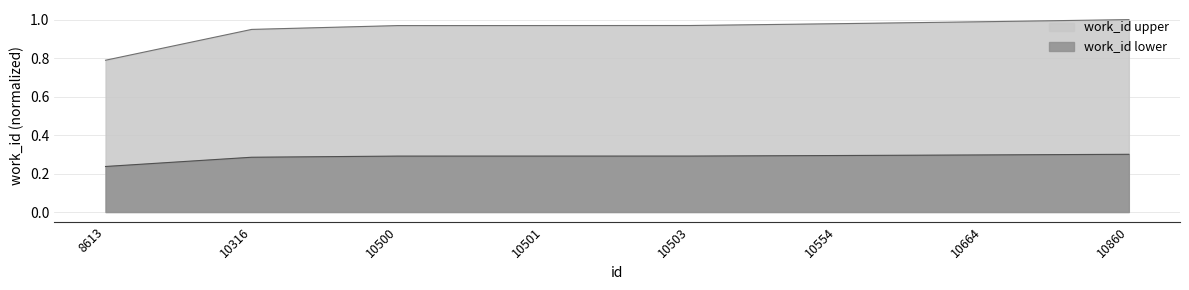

Between 10501 and 10503, which is larger?

10503